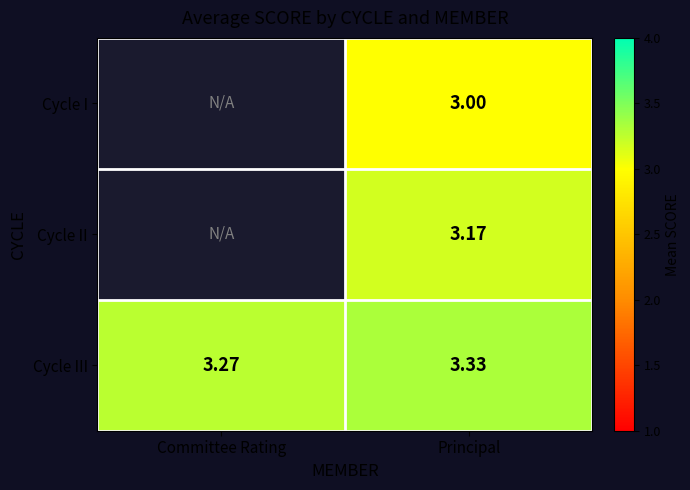

Which category has the highest value in the Cycle III series?

Principal